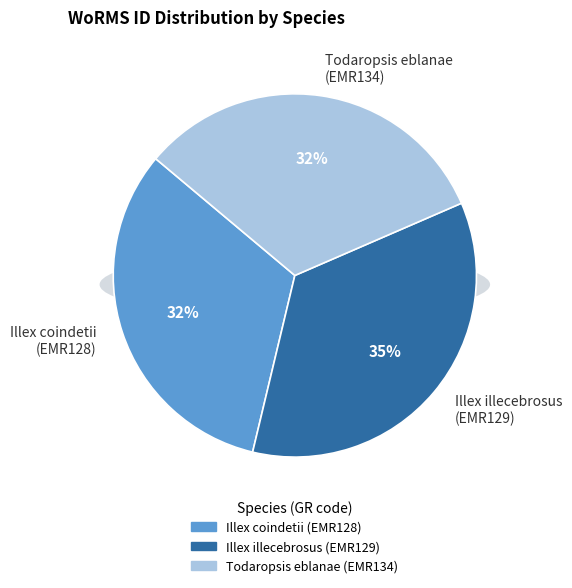

Is it true that Illex coindetii
(EMR128) is 32% of the pie?

True